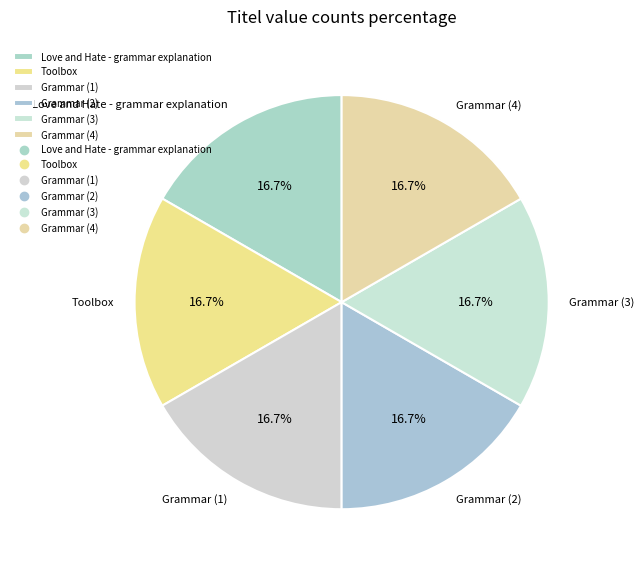

Approximately how many times larger is the value at Grammar (3) compared to Grammar (2)?

1.0